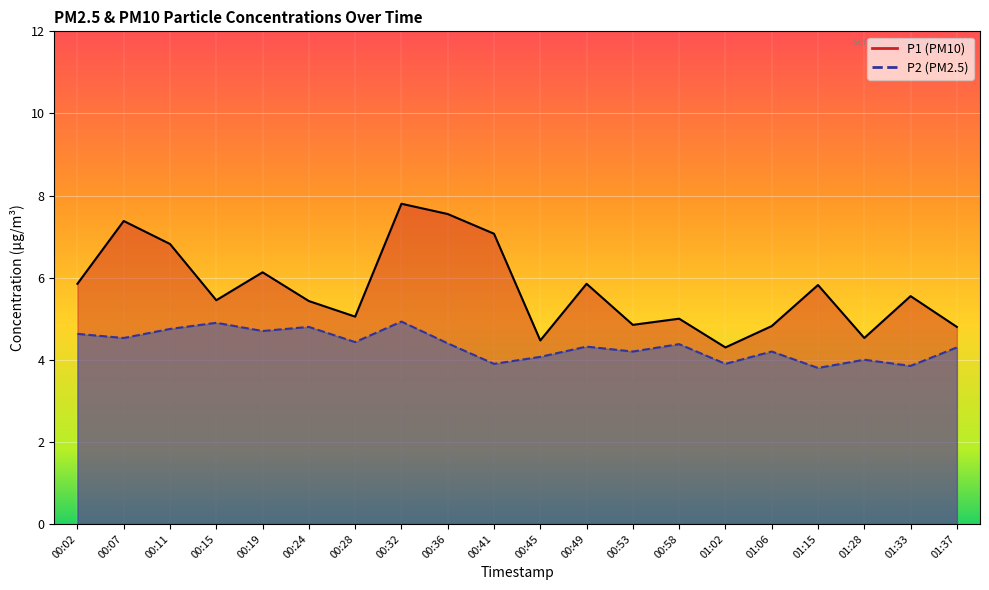

Count the number of categories in the chart.

20